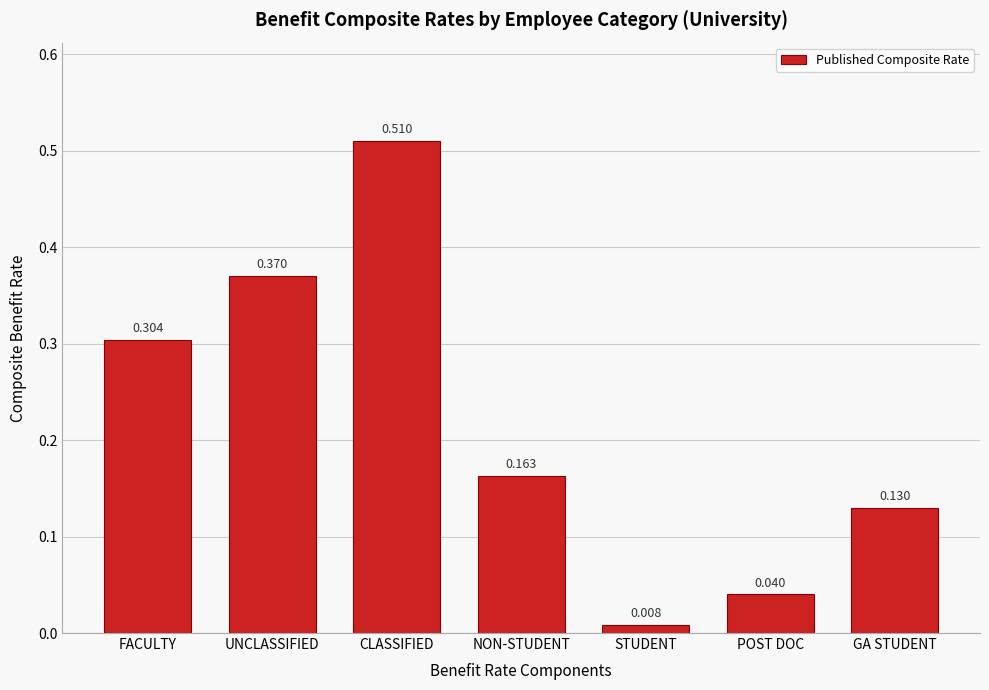

Which label corresponds to the smallest value in the chart?

STUDENT